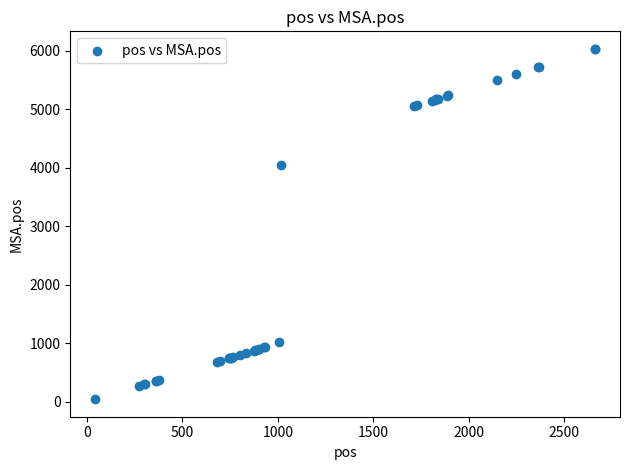

What Y value in the scatter plot is closest to 3036?

4041